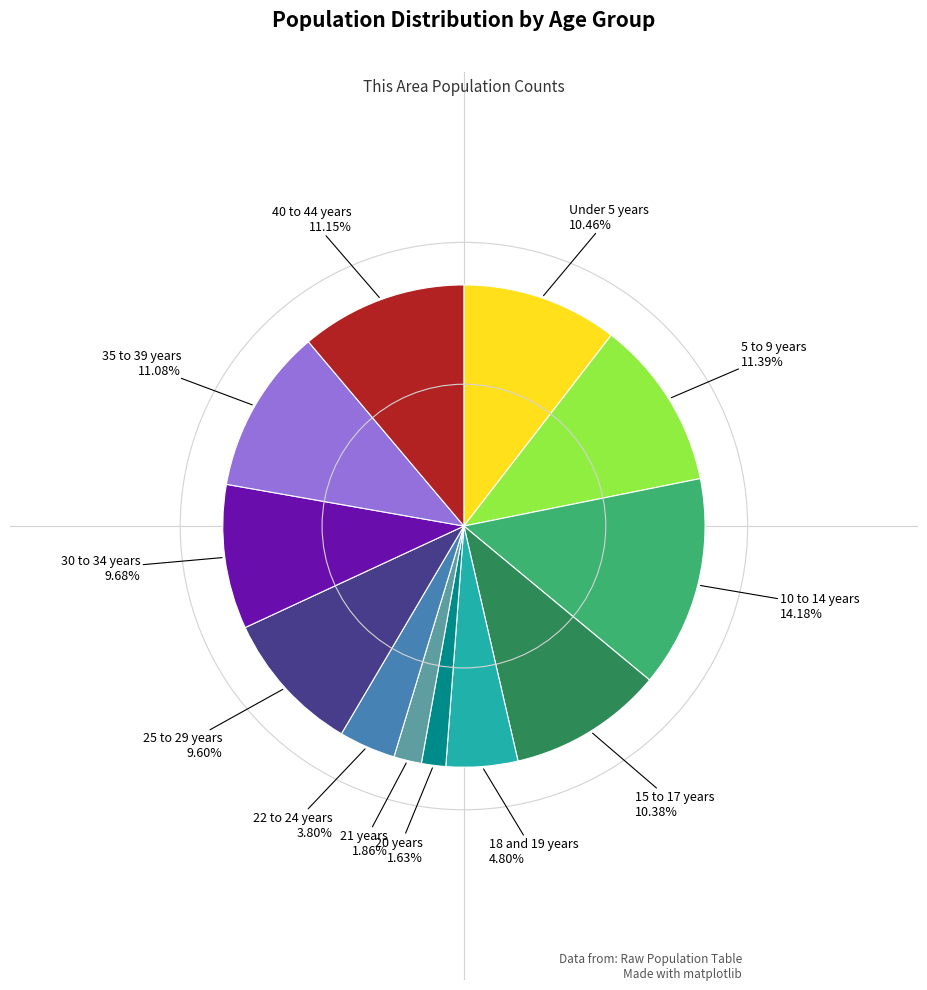

Does any single category account for the majority?

No